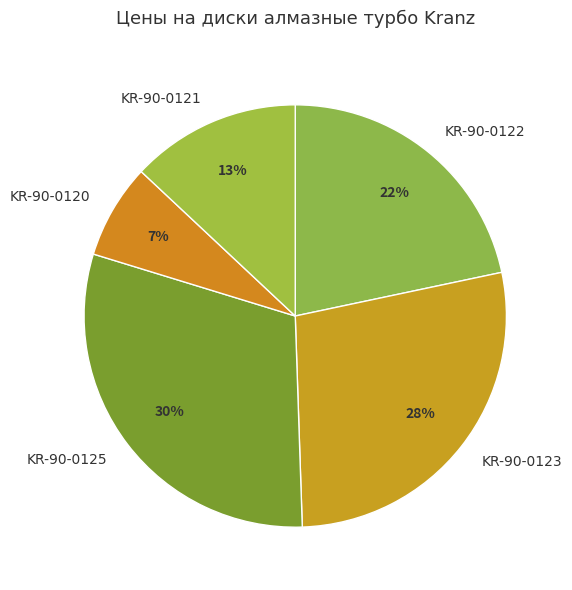

Which slice is the smallest?

KR-90-0120